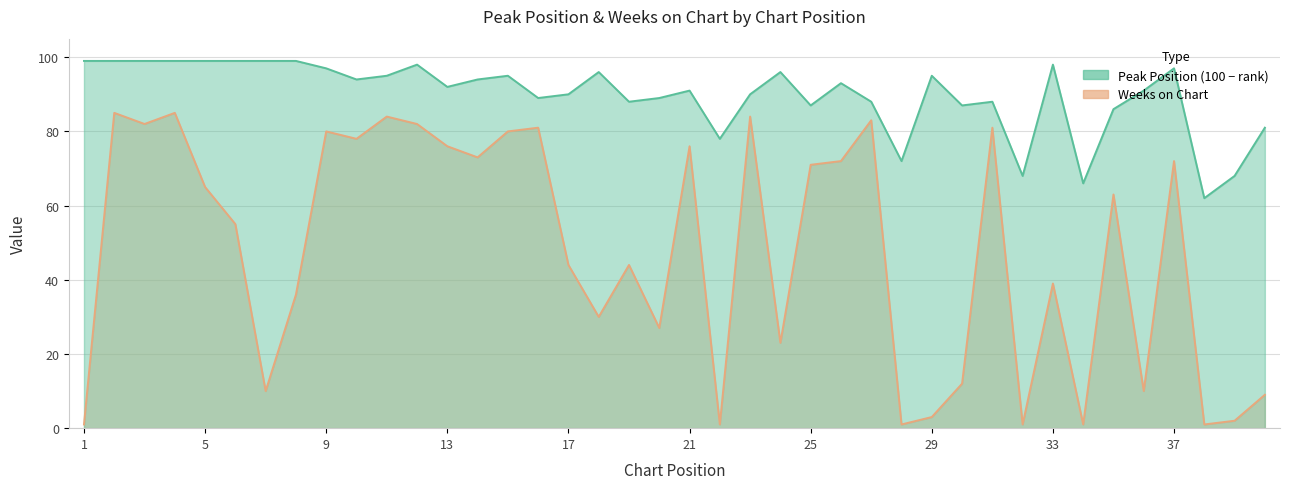

How many values in the Weeks on Chart series are below 63?

20